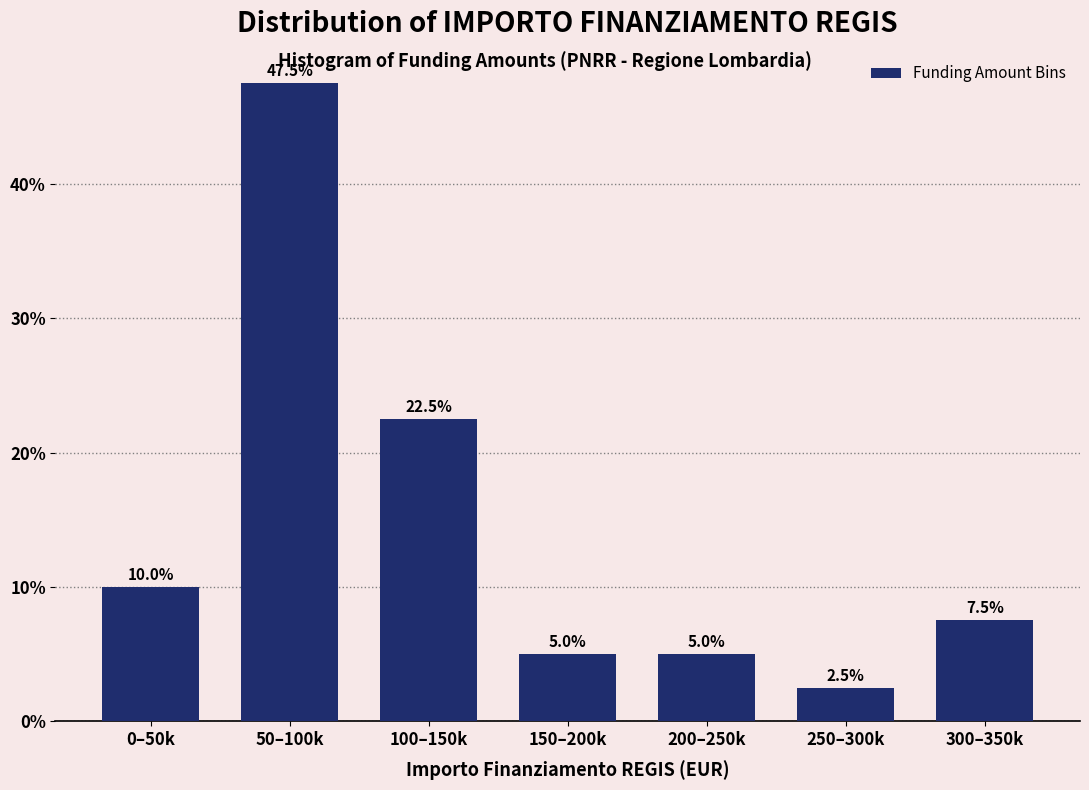

Reading right to left, list all the values displayed in this chart.

300–350k=7.5	250–300k=2.5	200–250k=5.0	150–200k=5.0	100–150k=22.5	50–100k=47.5	0–50k=10.0